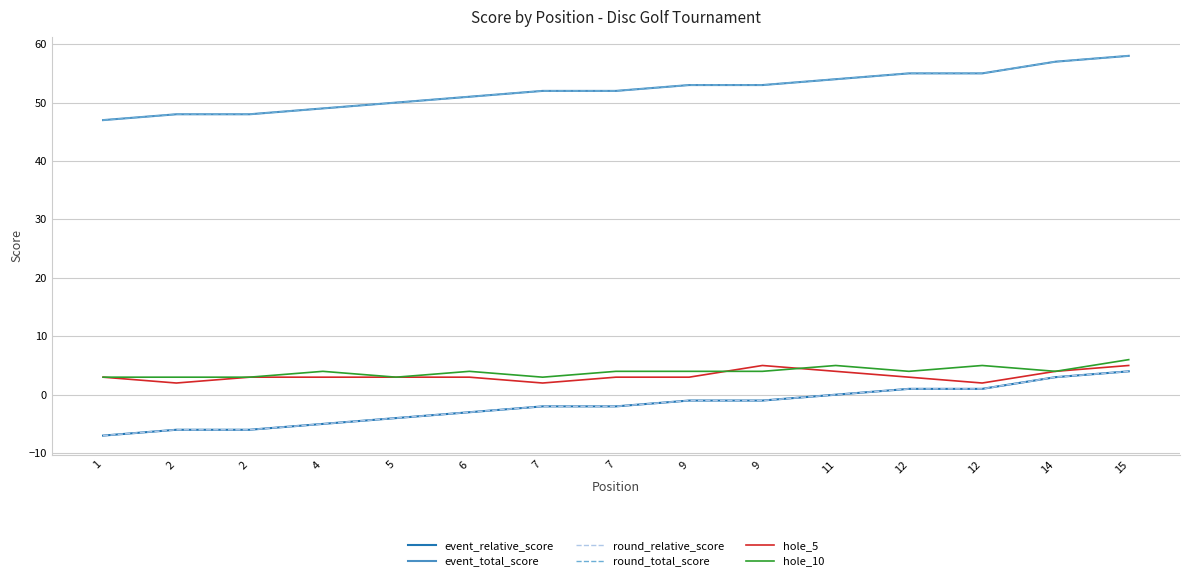

Is this an area chart (filled region under the line)?

No